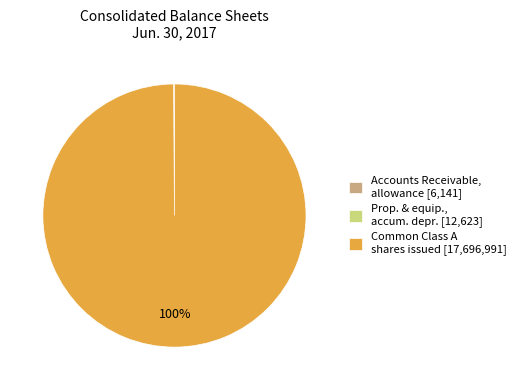

Which slice is the largest?

Common Class A shares issued [17,696,991]